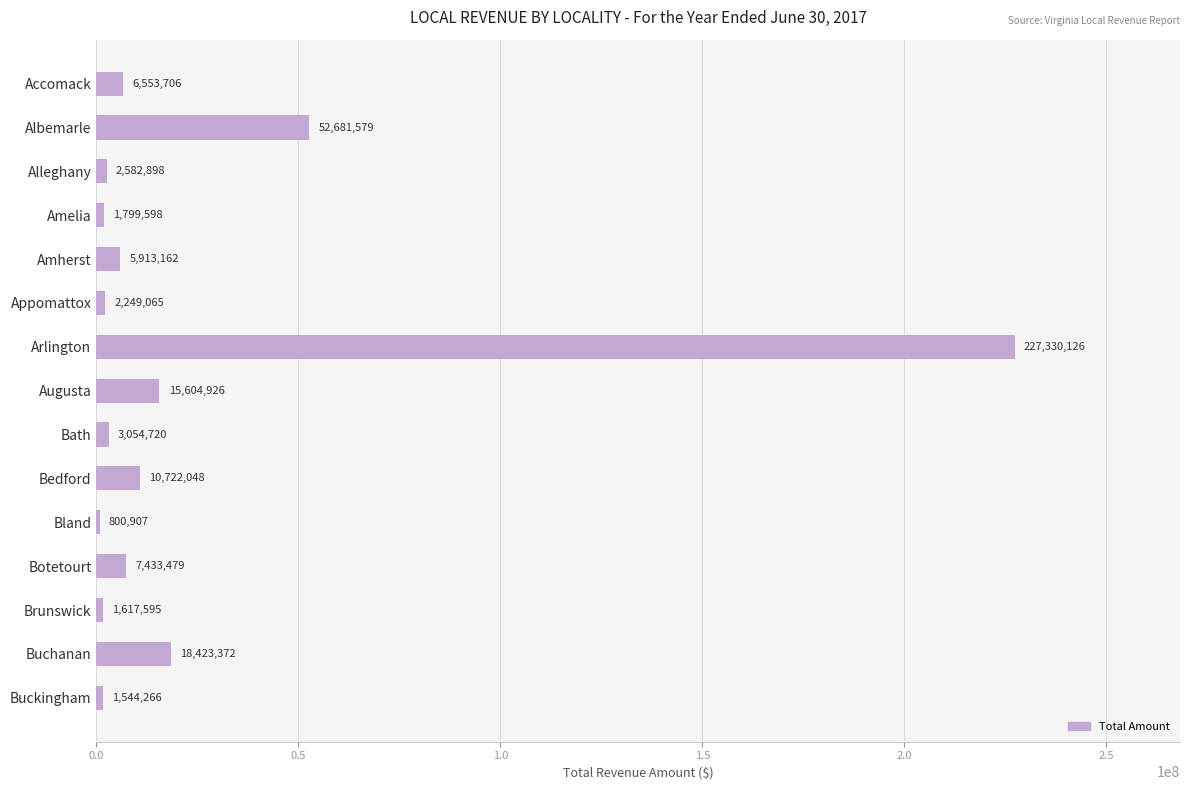

What is the greatest value displayed?

227330126